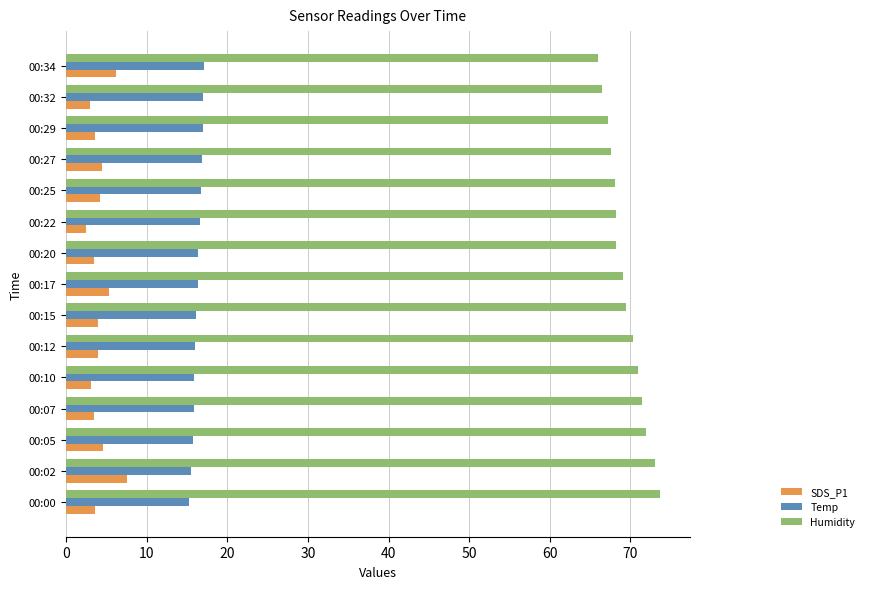

What is the minimum value for Humidity?

66.0